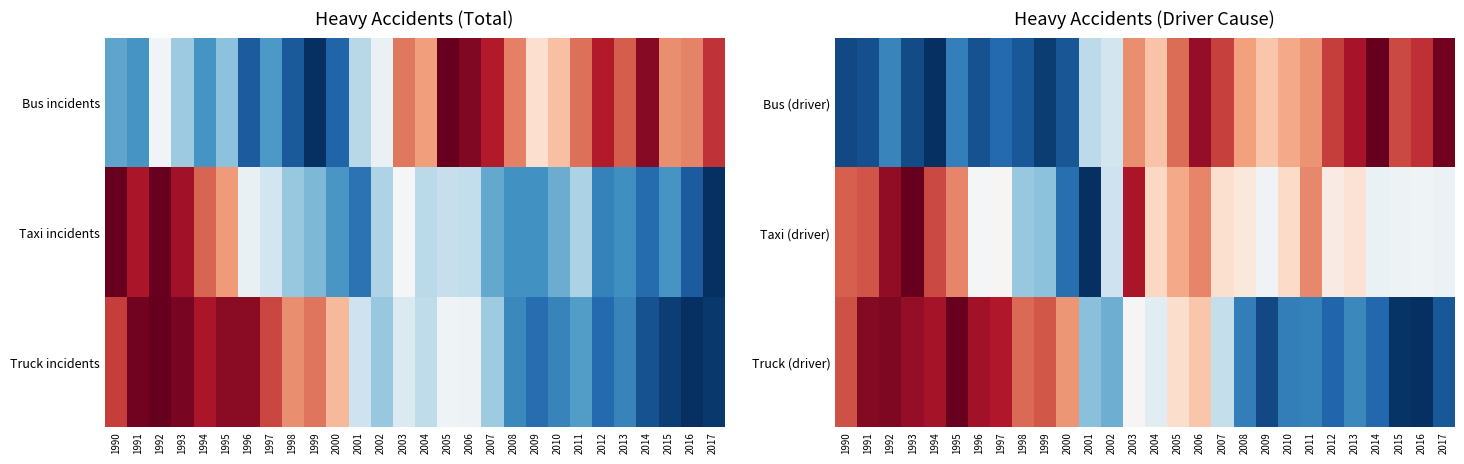

Between 1992 and 1998, which series saw the biggest shift?

Taxi (driver)